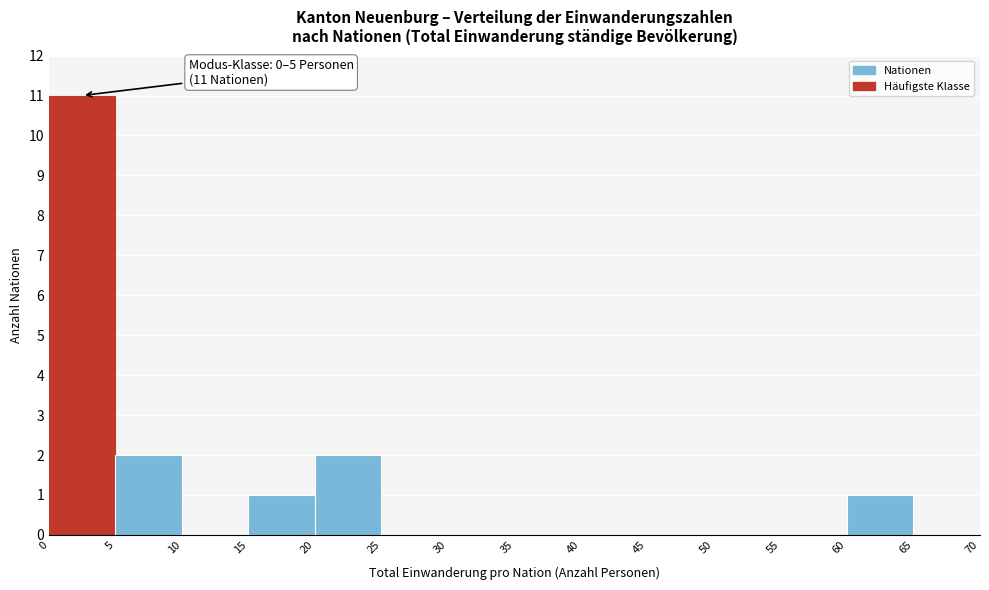

Which range on the x-axis has the tallest bar?

0 to 5